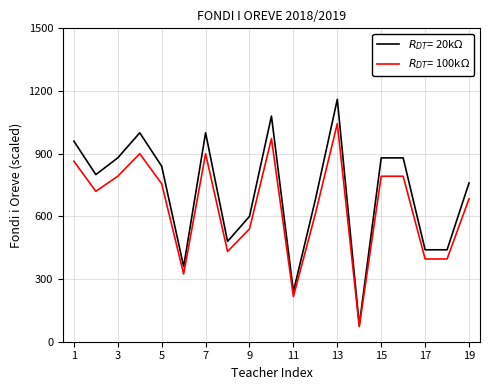

What is the maximum value shown in the chart?

1160